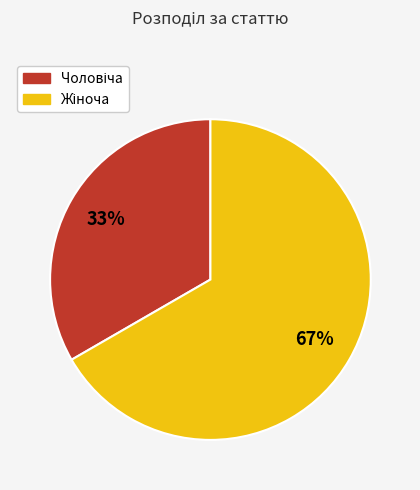

Does any single category account for the majority?

Yes